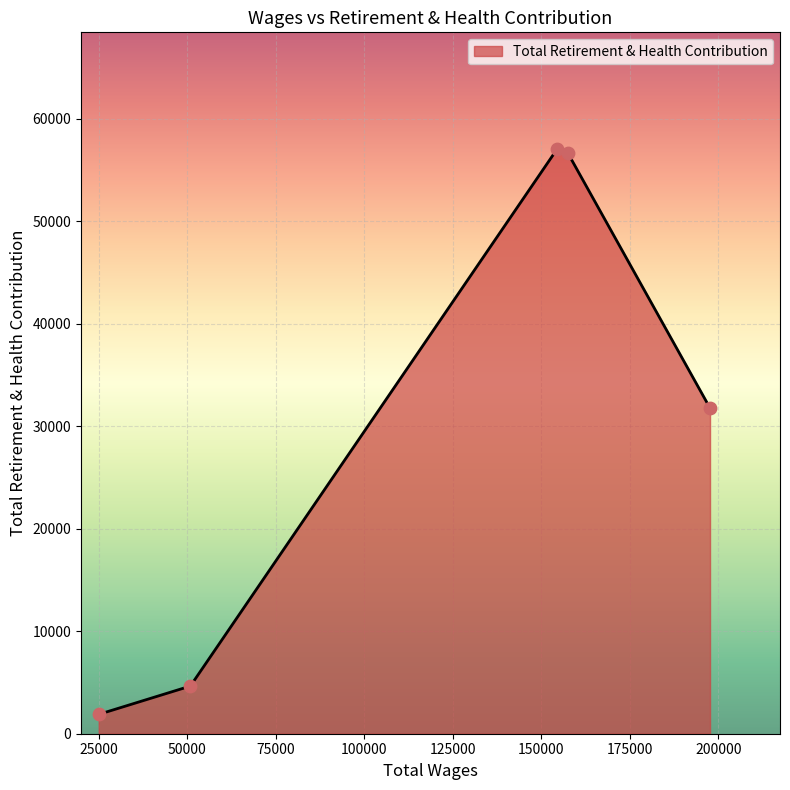

What is the sum of all values?

151950